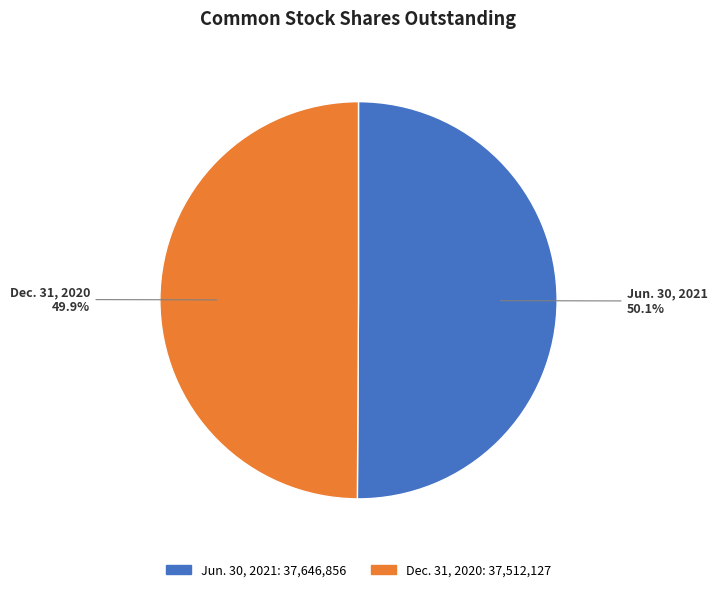

To the nearest percent, what is the average slice percentage?

50%